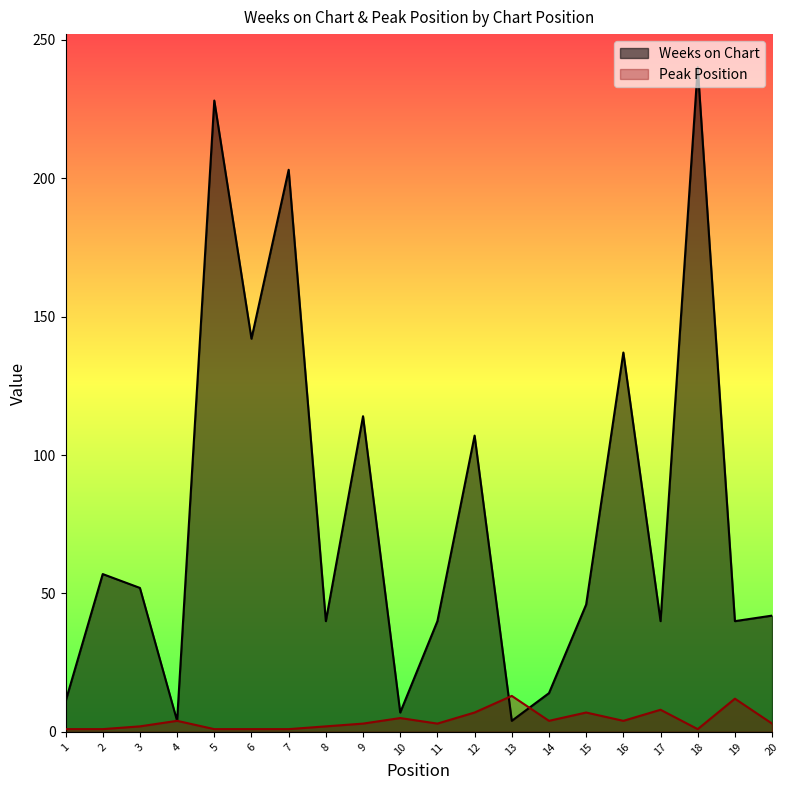

What is the value of the Peak Position point at the 14th from the left?

4